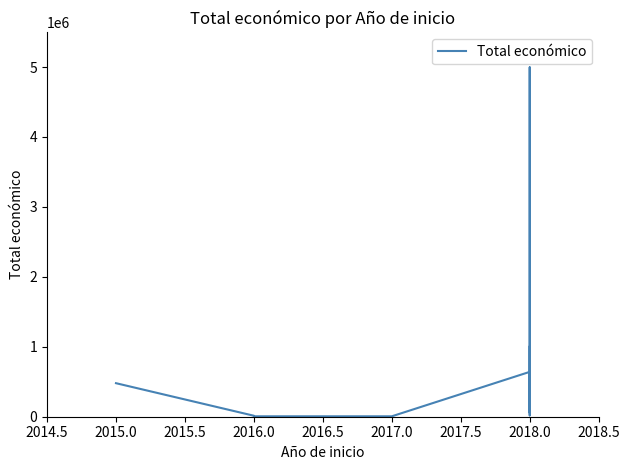

What is the difference between the second highest and minimum values?

993992